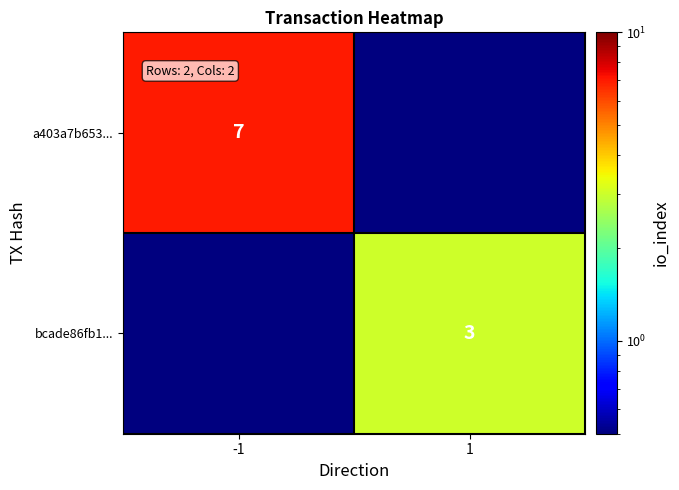

The value of bcade86fb1... at 1 is 3.0. True or false?

True